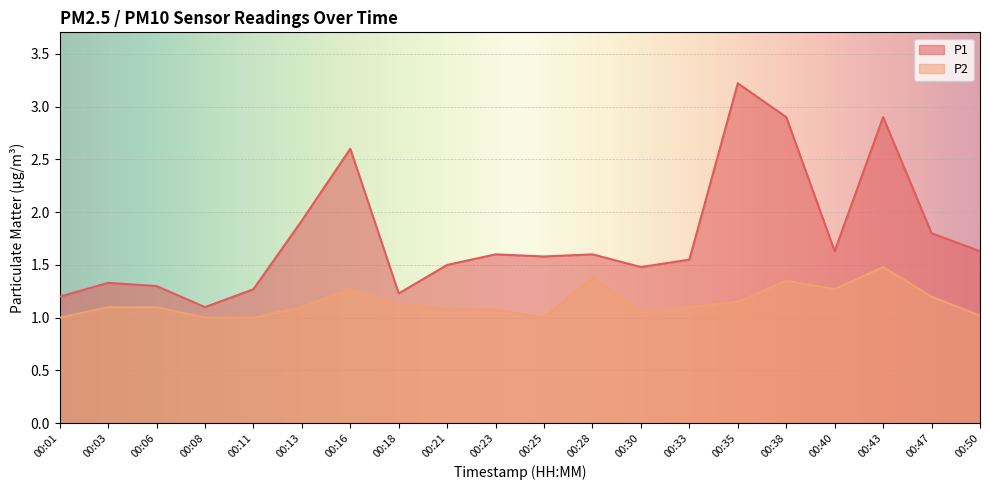

What are all the series names shown in the legend?

P1, P2